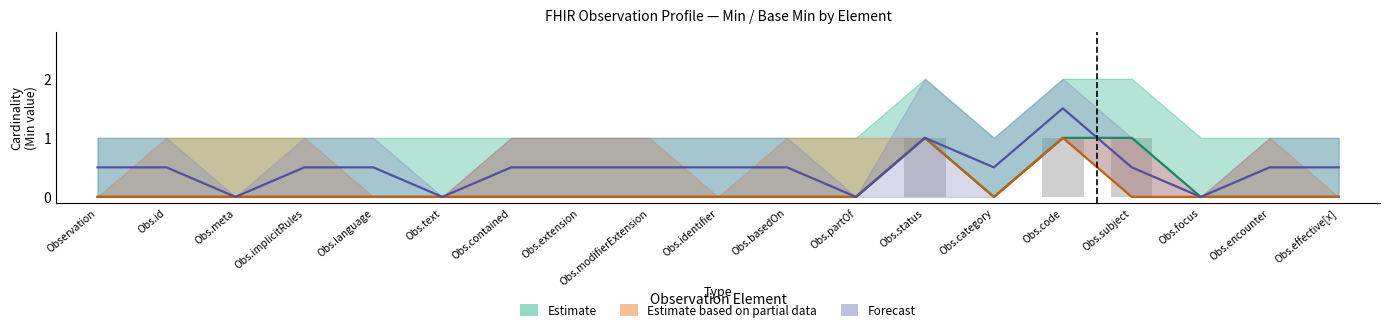

What is the label of the 1st bar from the left?

Observation